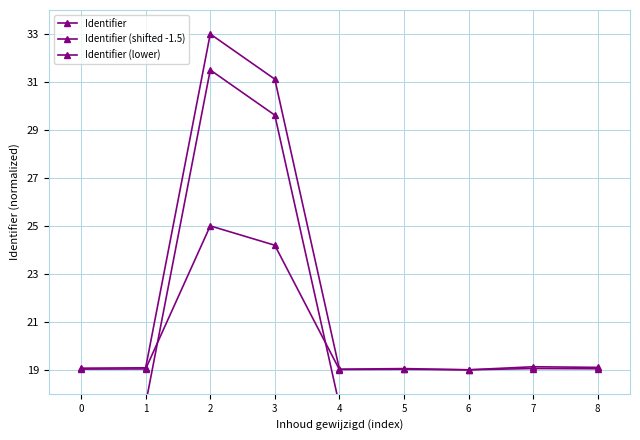

At which category is the sum across all series the highest?

2